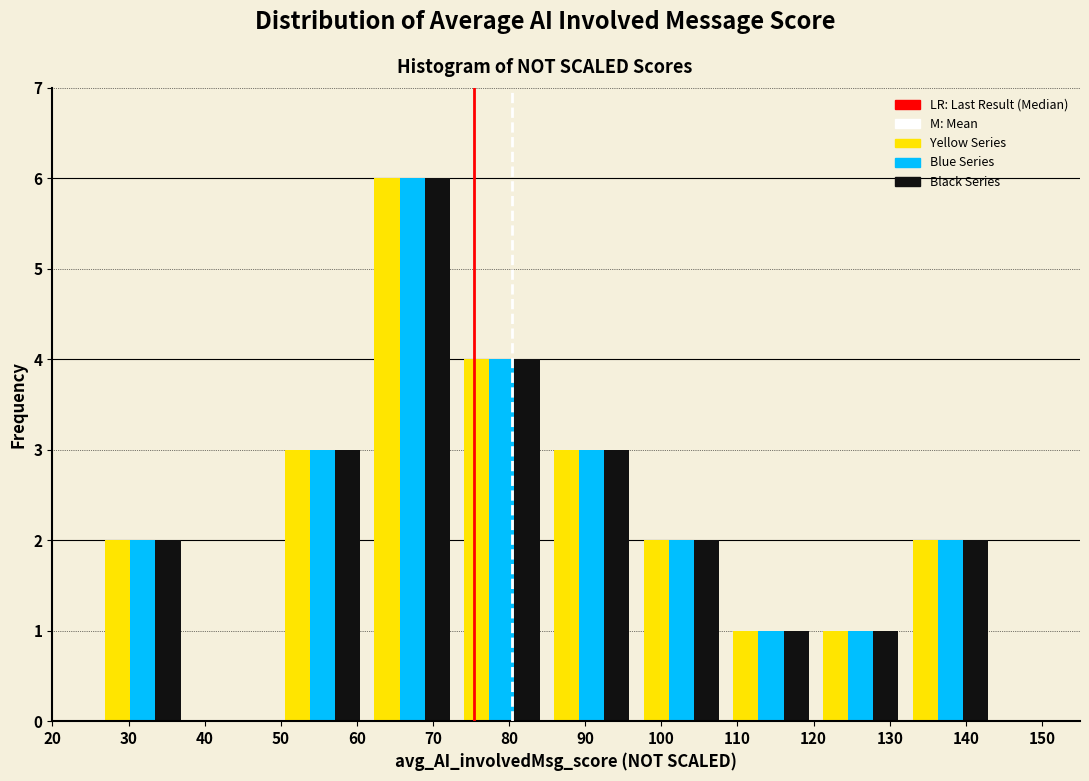

Reading left to right, list every range on the x-axis with the height of the bar of each series over it. Neither the bar edges nor the heights are printed on the chart, so give them approximately, as read against the axes.

26 to 38: Yellow Series=2	Blue Series=2	Black Series=2
38 to 50: Yellow Series=0	Blue Series=0	Black Series=0
50 to 61: Yellow Series=3	Blue Series=3	Black Series=3
61 to 73: Yellow Series=6	Blue Series=6	Black Series=6
73 to 85: Yellow Series=4	Blue Series=4	Black Series=4
85 to 97: Yellow Series=3	Blue Series=3	Black Series=3
97 to 109: Yellow Series=2	Blue Series=2	Black Series=2
109 to 120: Yellow Series=1	Blue Series=1	Black Series=1
120 to 132: Yellow Series=1	Blue Series=1	Black Series=1
132 to 144: Yellow Series=2	Blue Series=2	Black Series=2